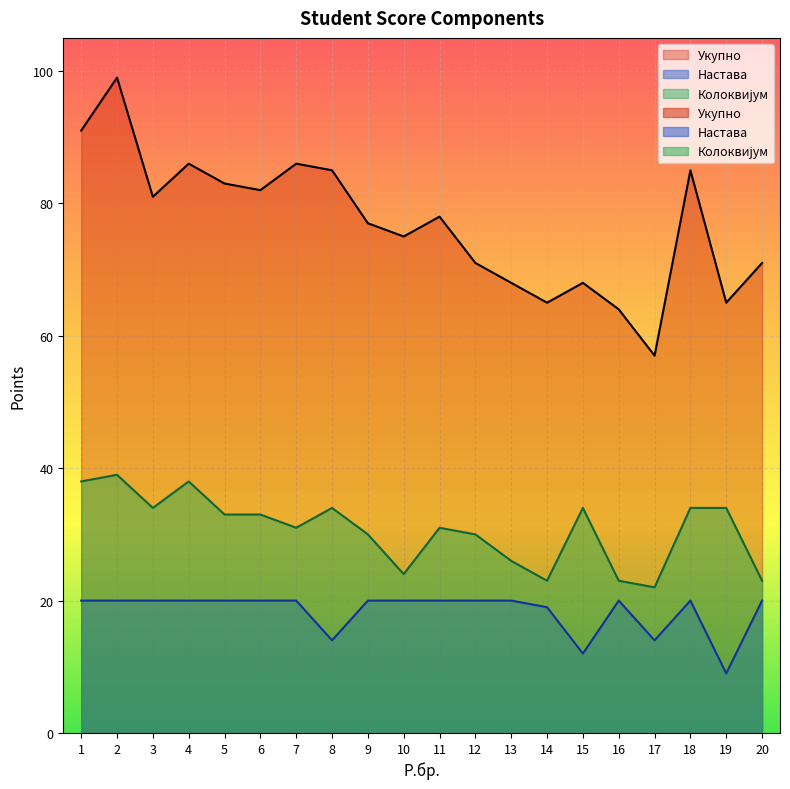

At which category is the sum across all series the highest?

2